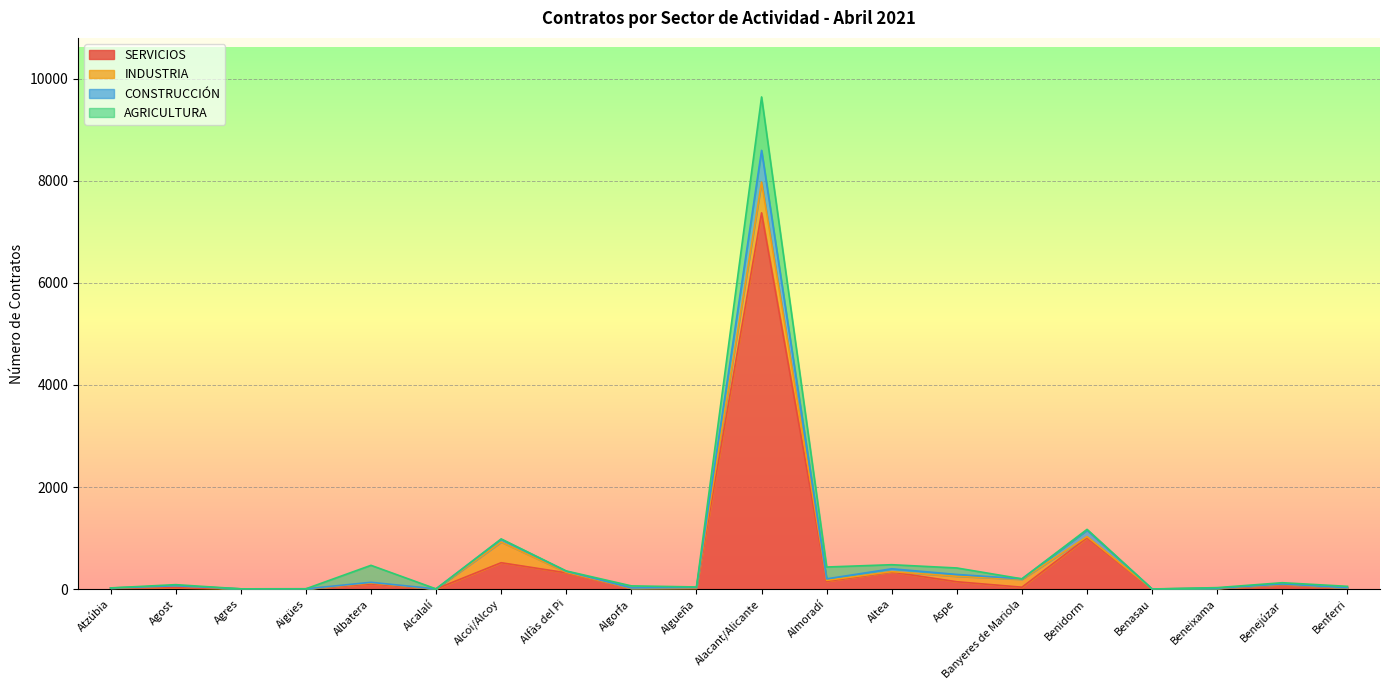

At which label is SERVICIOS closest to 3687?

Benidorm